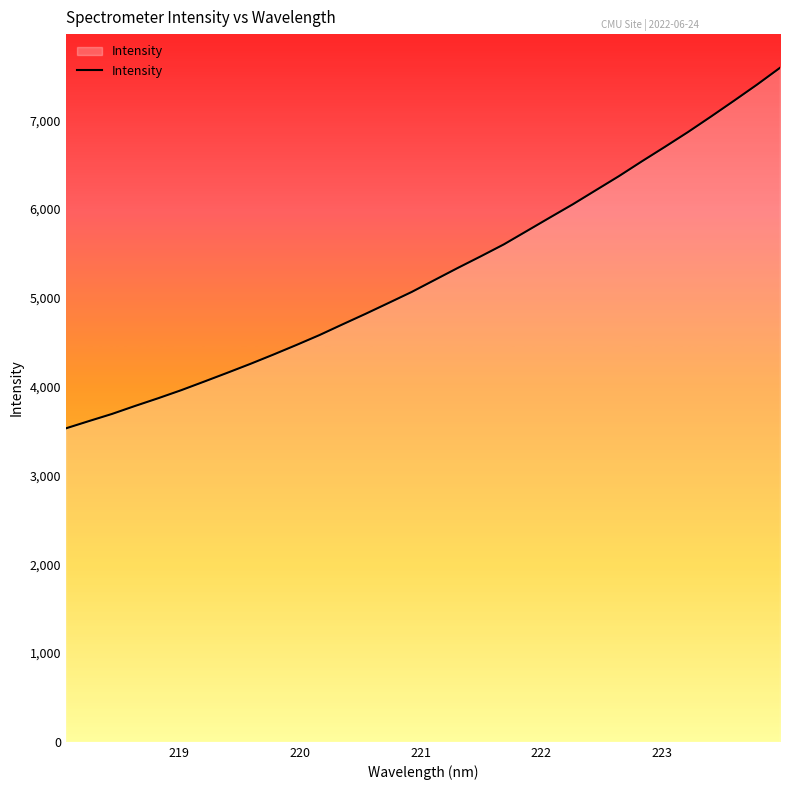

What is the maximum value shown in the chart?

7590.3